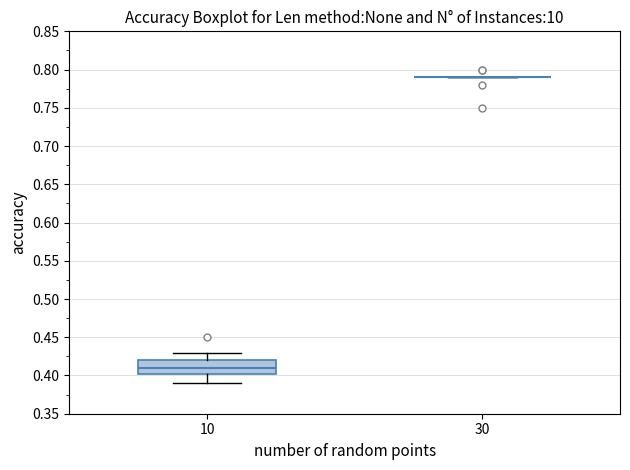

Where is the upper edge of the box at x = 10 on the y-axis? The values are not printed on the chart, so give them approximately, as read against the axis.

0.420